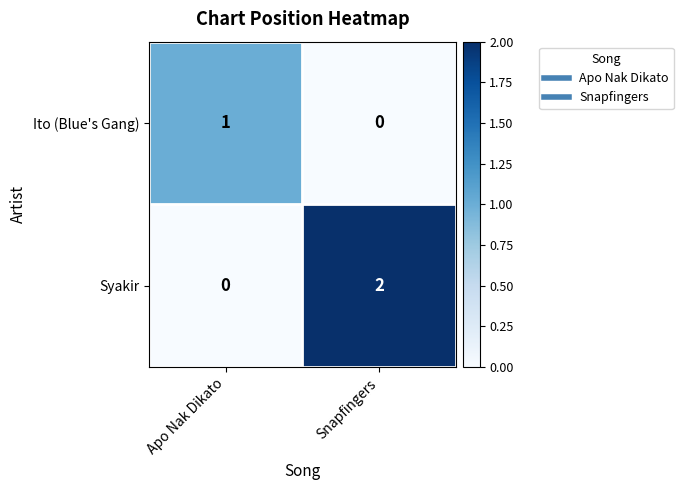

Which series has the largest range (max minus min)?

Syakir